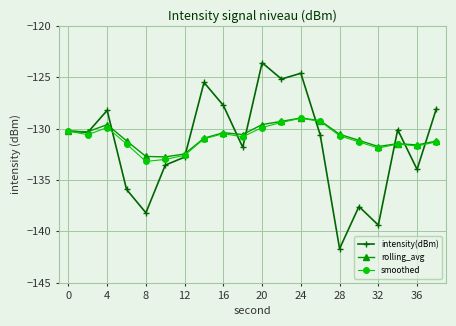

What is the maximum value for smoothed?

-129.0